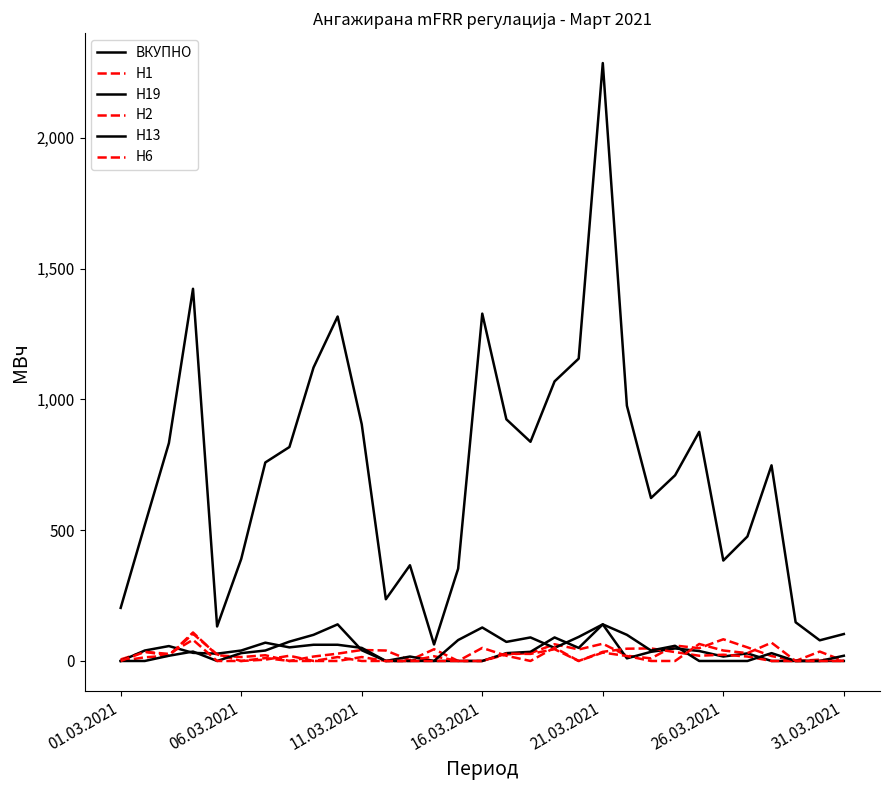

What is the sum of all H19 values?

1031